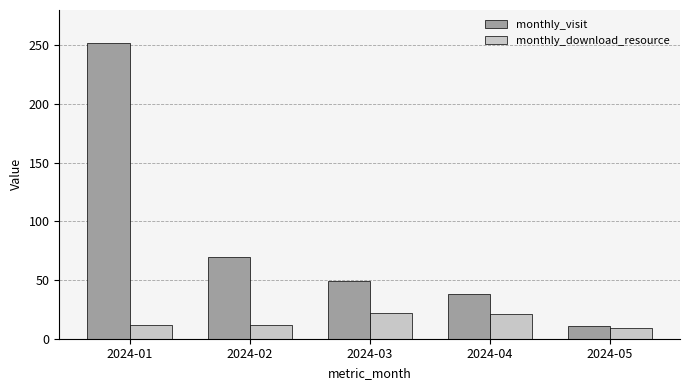

At which label is monthly_visit closest to 131?

2024-02